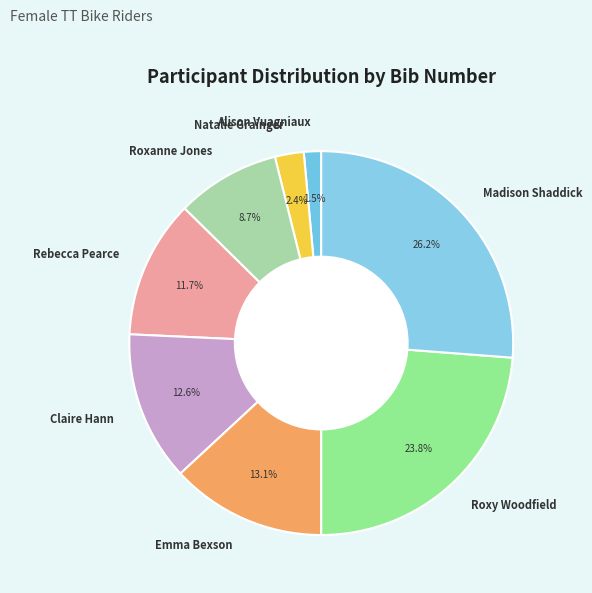

Approximately how many times larger is the value at Roxy Woodfield compared to Claire Hann?

1.9